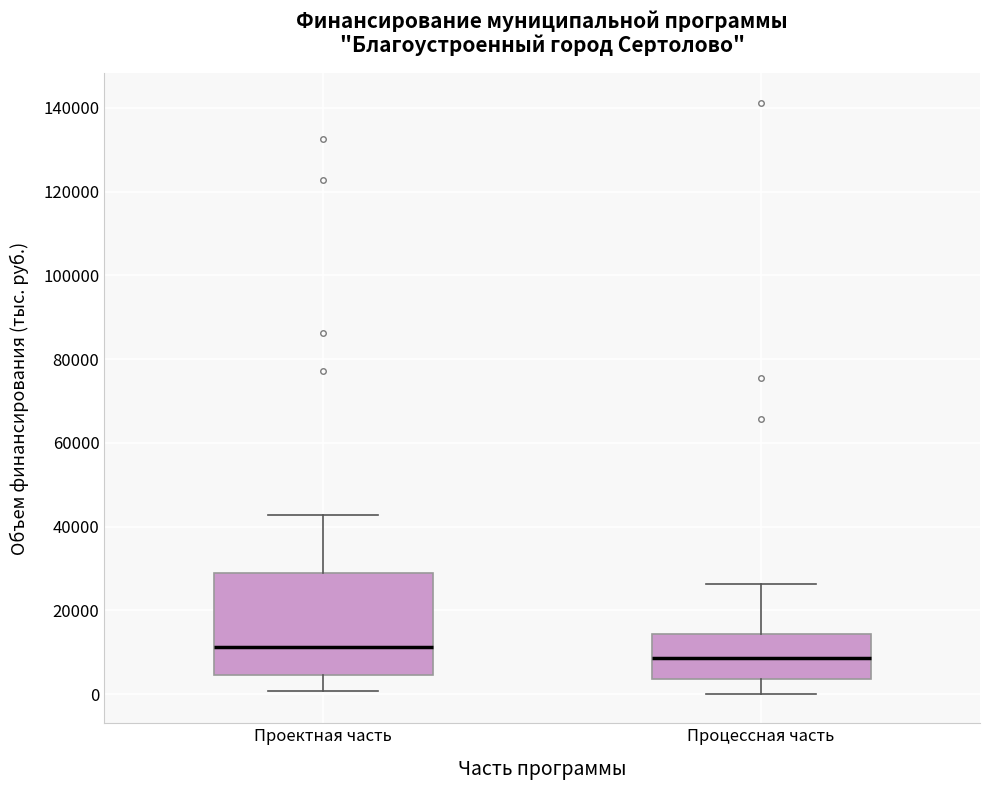

Which box's median line is the highest?

Проектная часть